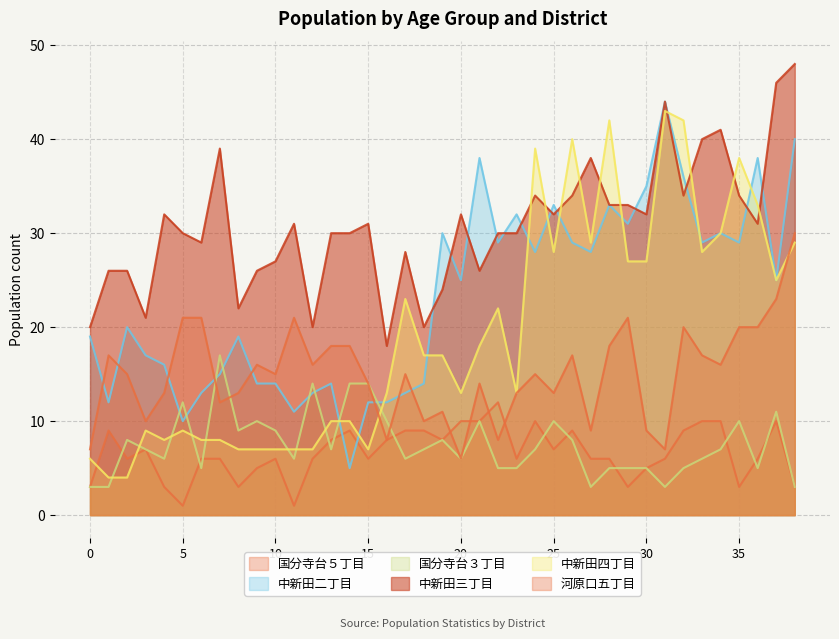

After their last crossing, which series has the higher values: 河原口五丁目 or 中新田二丁目?

中新田二丁目